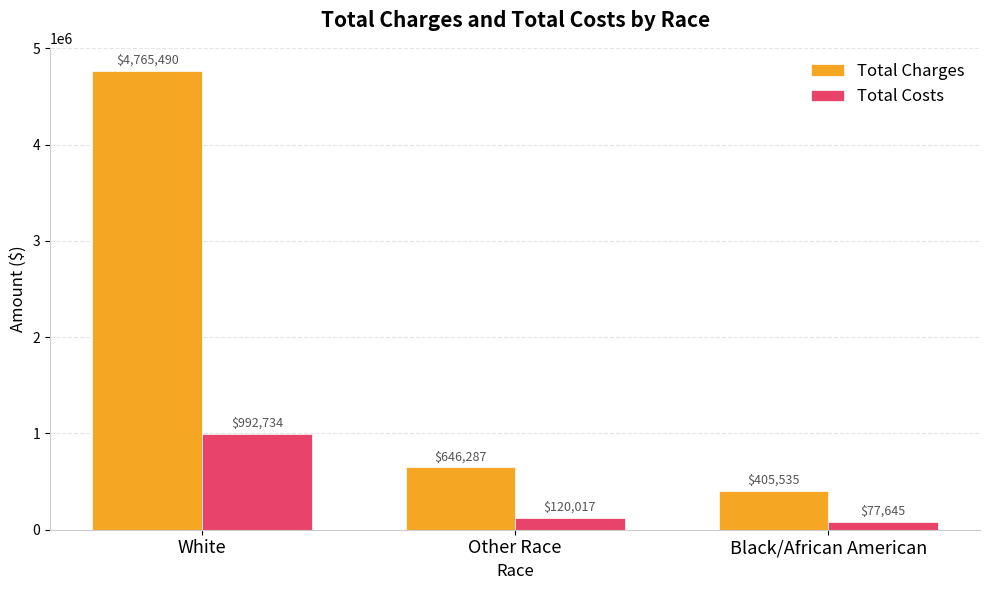

At which category is the sum across all series the highest?

White